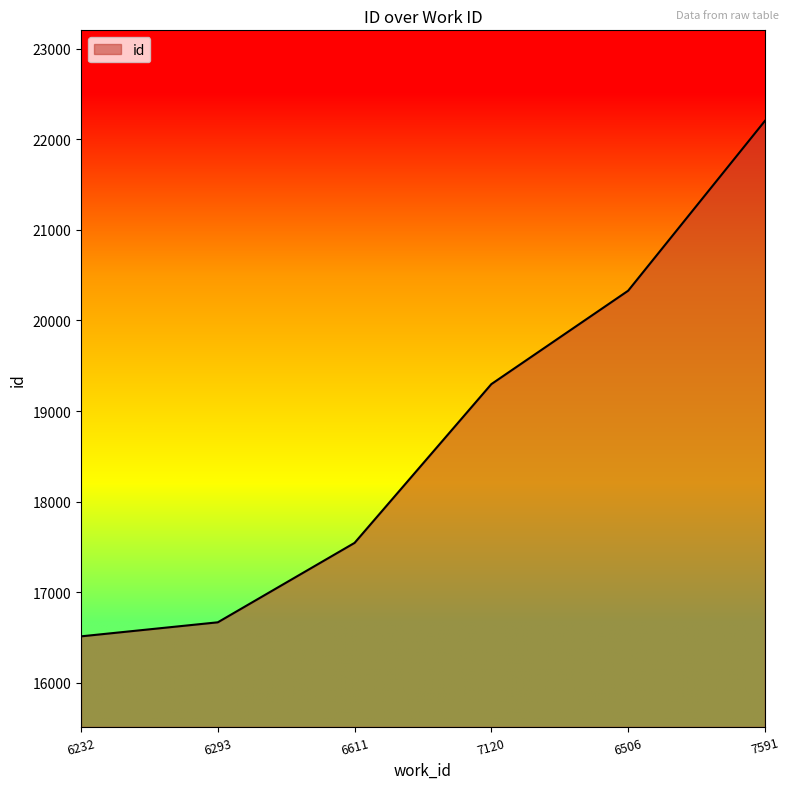

List the labels in order of value, largest first.

7591, 6506, 7120, 6611, 6293, 6232